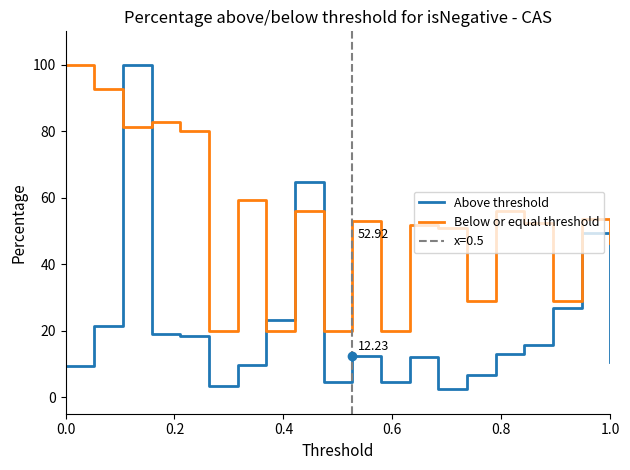

Which series has the largest total across all categories?

Below or equal threshold